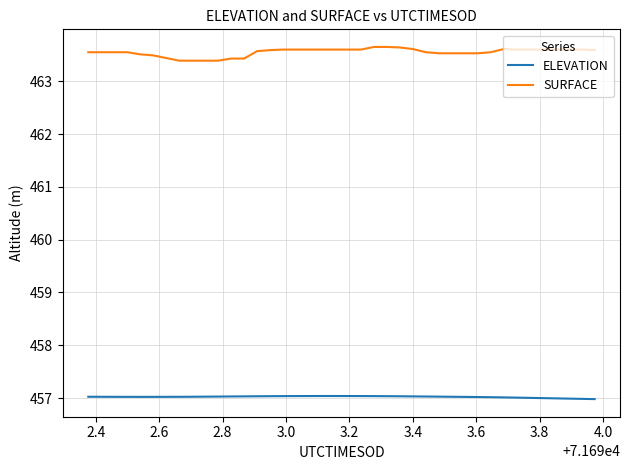

What is the difference between the maximum and minimum values in the SURFACE series?

0.3